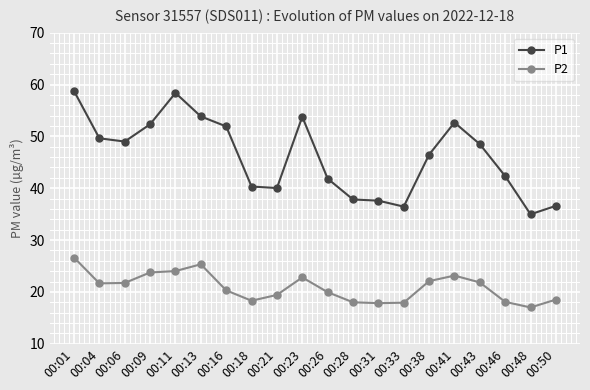

What is the minimum value for P1?

35.0